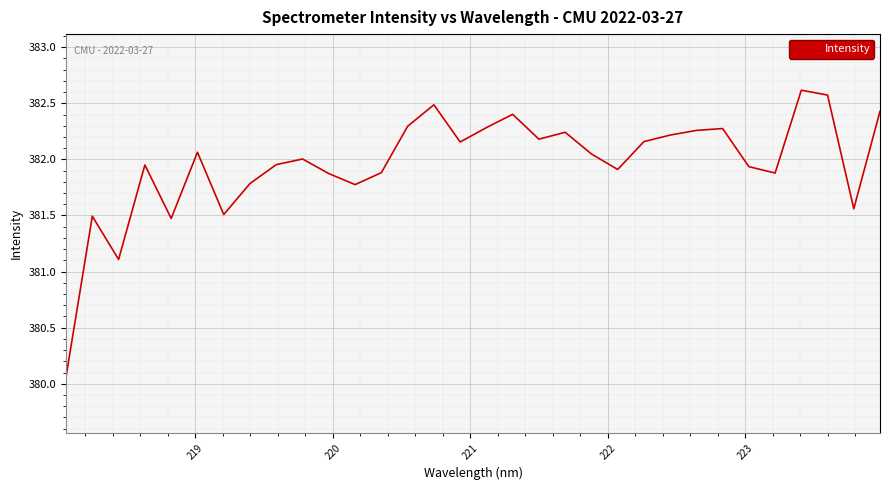

What is the maximum value shown in the chart?

382.6